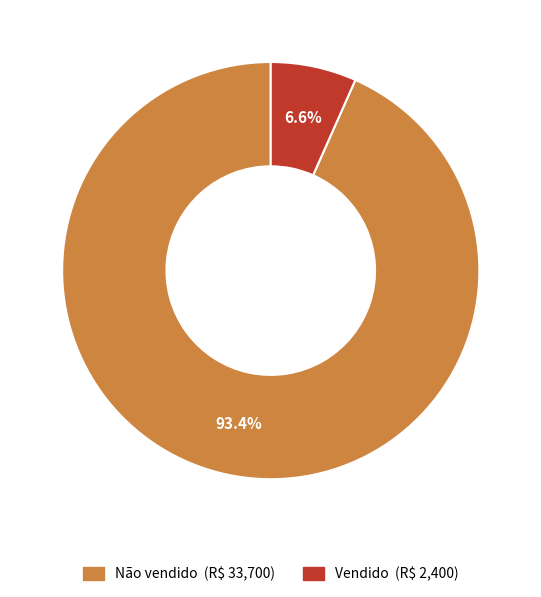

Does any single category account for the majority?

Yes